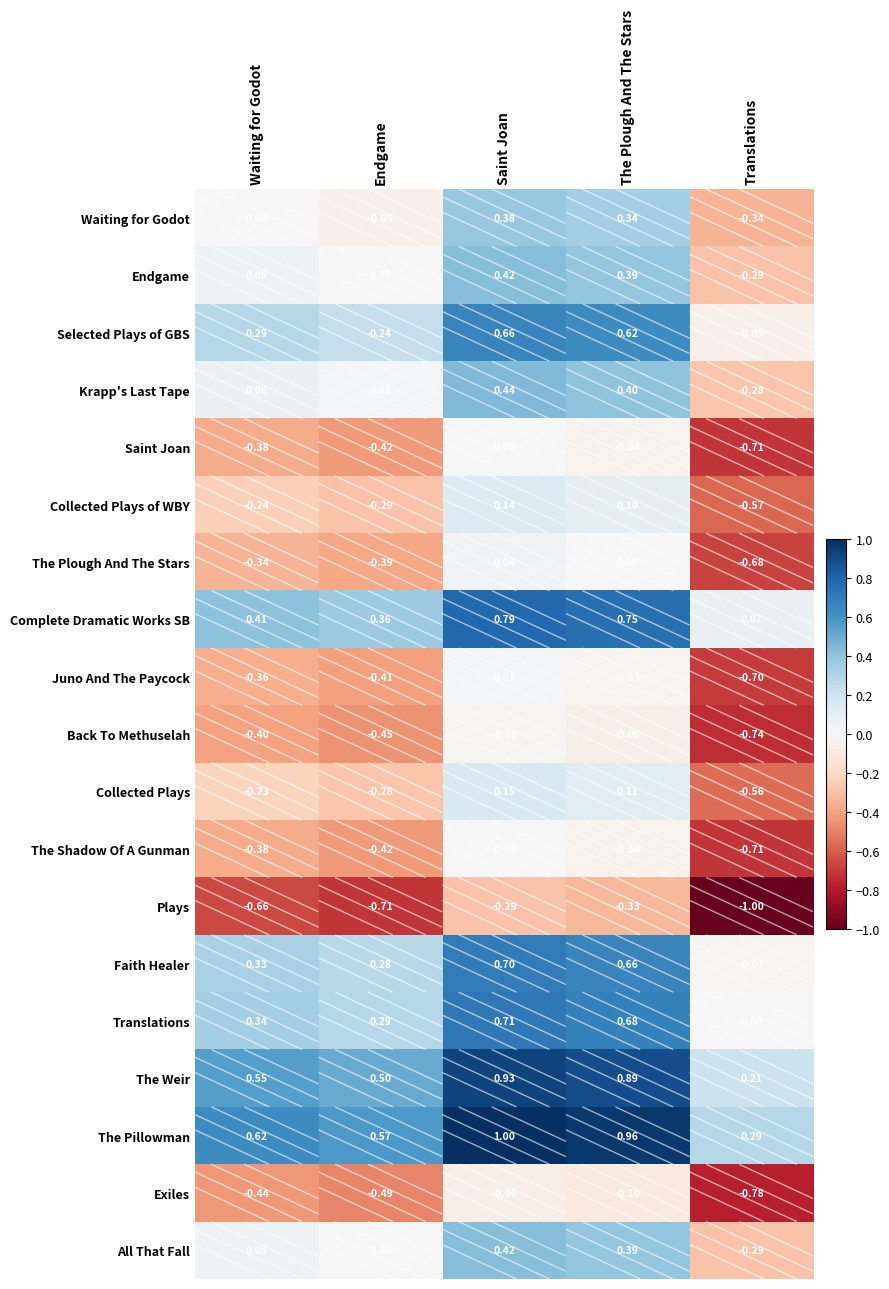

Where does the Krapp's Last Tape series first go above 0?

Waiting for Godot